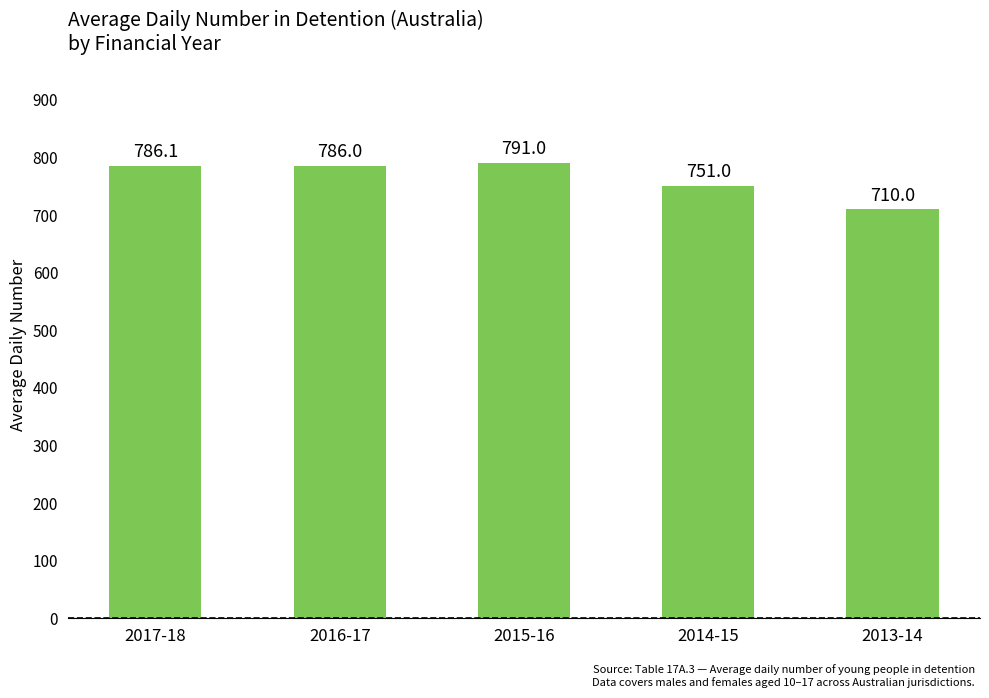

Where does the data first go above 786?

2017-18